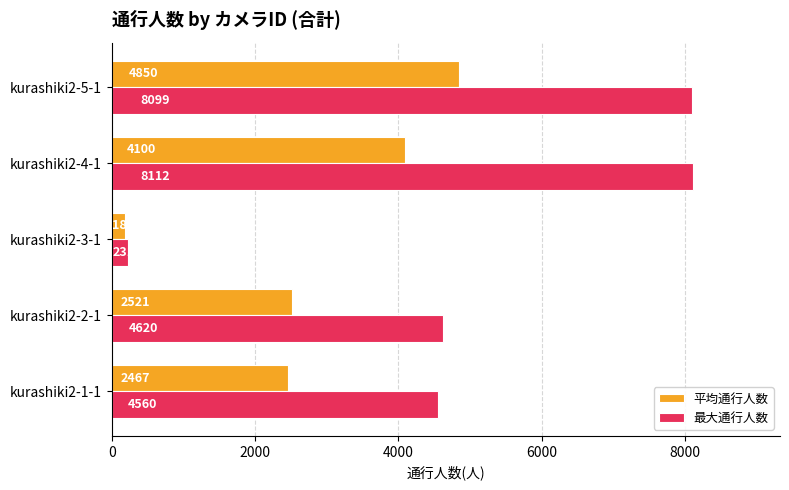

What value does the 最大通行人数 series have at kurashiki2-5-1?

8099.0